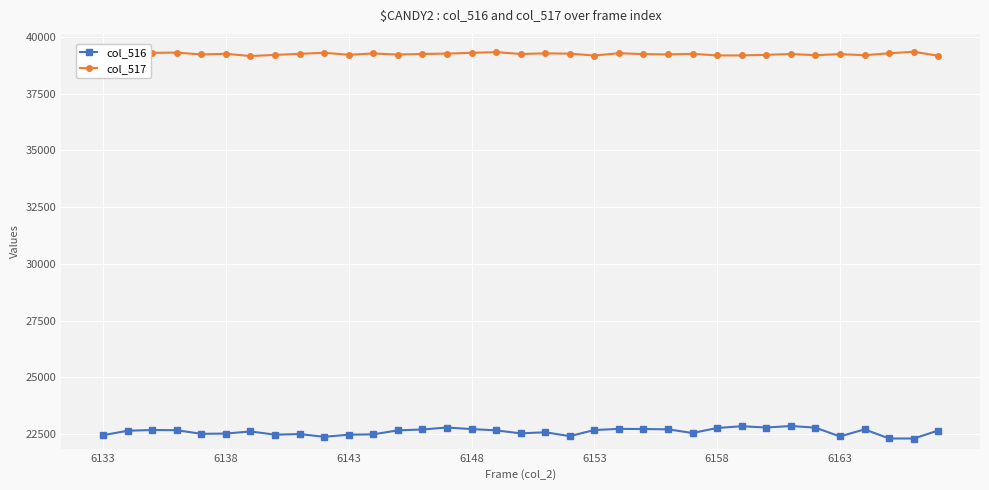

True or false: col_516 and col_517 cross at least once.

False